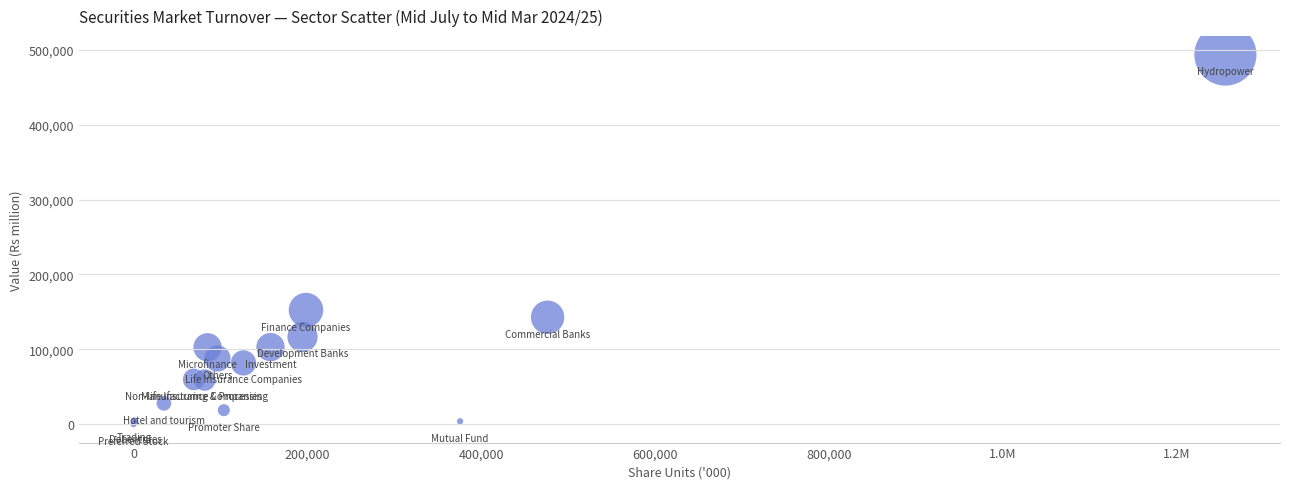

What Y value in the scatter plot is closest to 246788?

152332.4